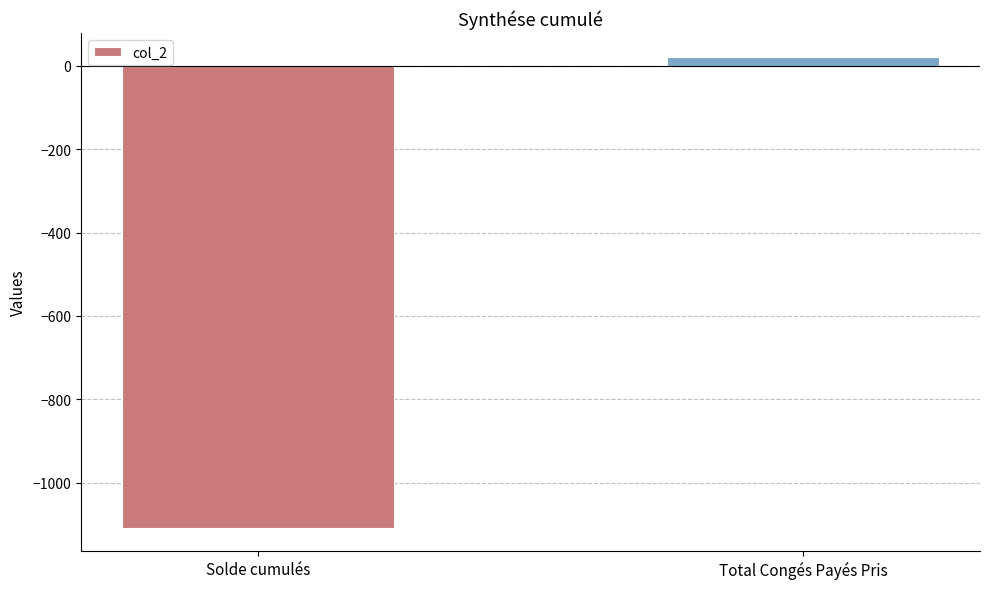

Are the bars horizontal?

No